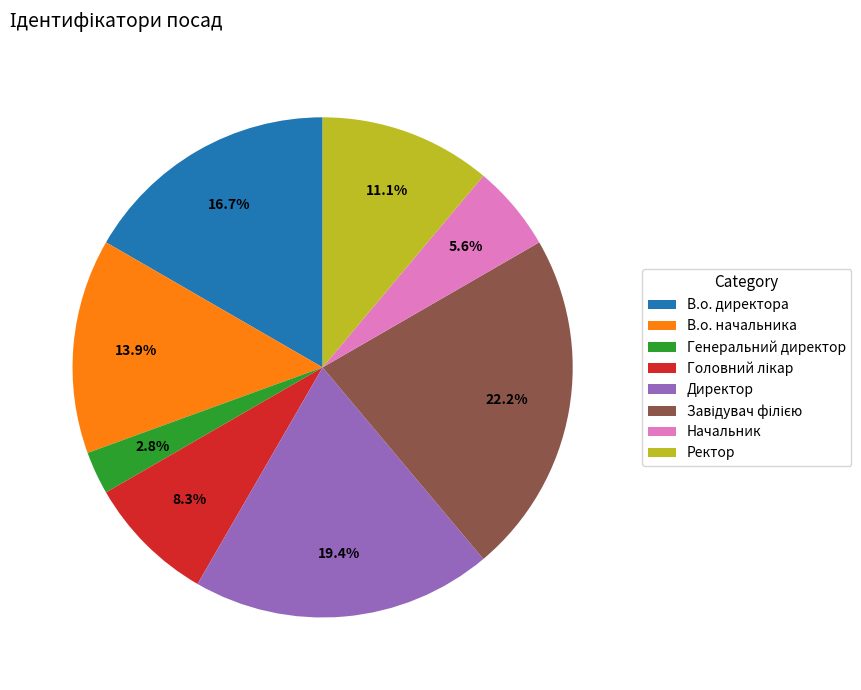

Does Начальник account for over 50% of the chart?

No